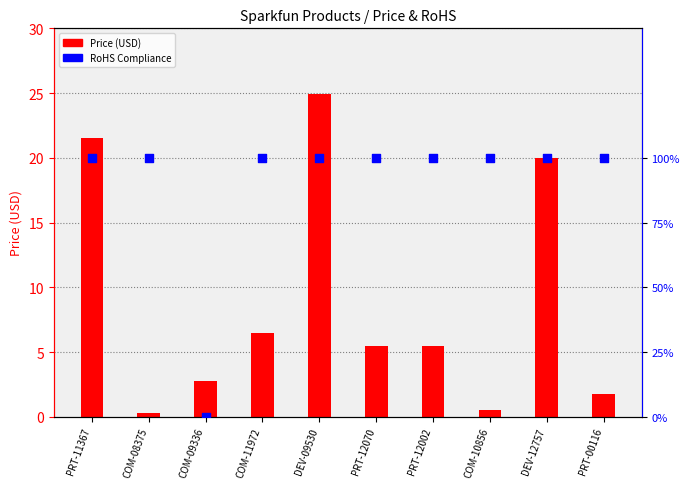

What is the total value across all series at COM-10856?

1.5